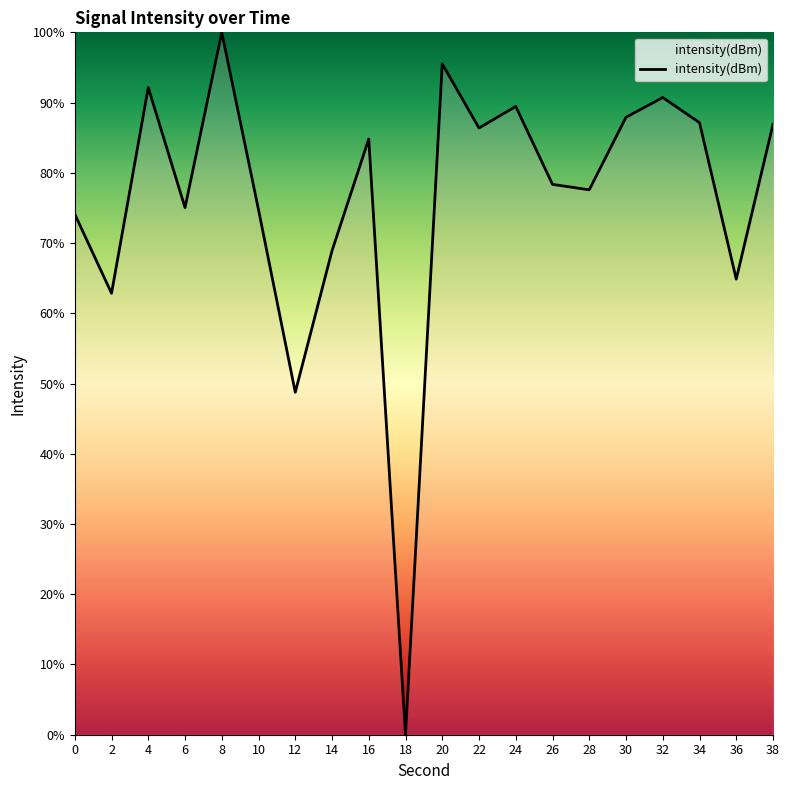

The chart shows a value of 95.5 at 20. True or false?

True